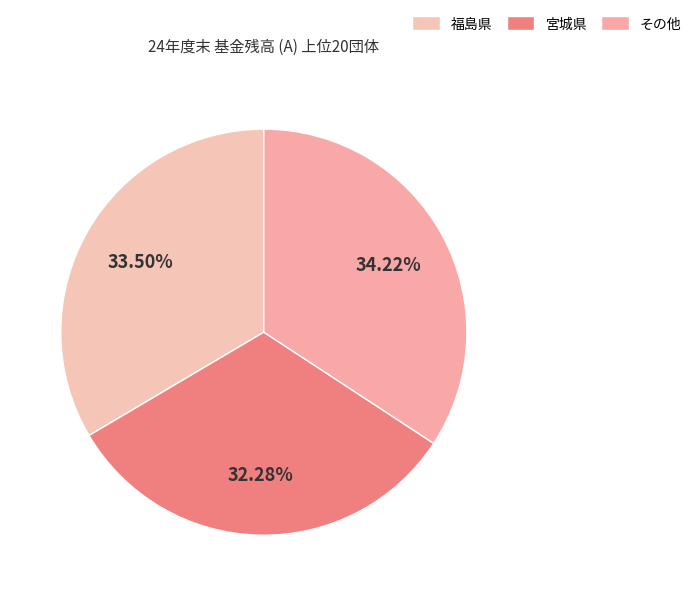

How many segments does this pie chart have?

3